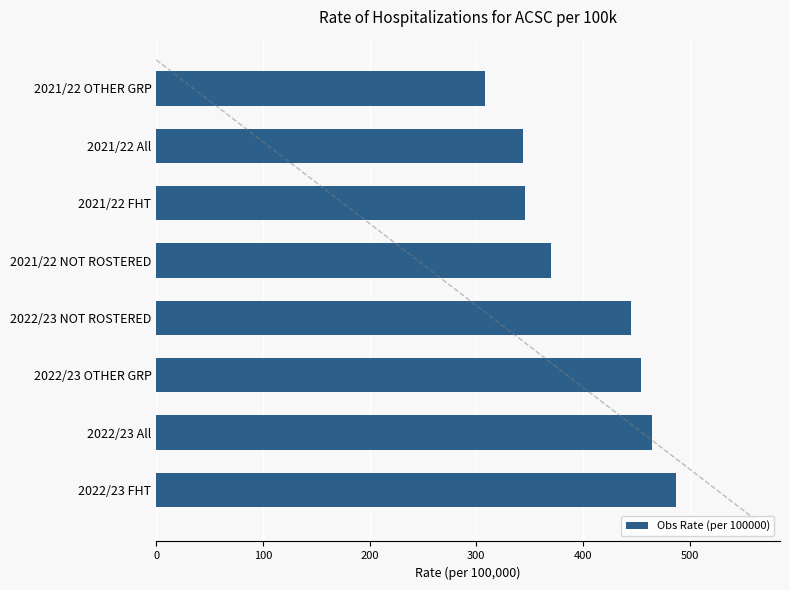

True or false: the data shows 555.2 at 2021/22 NOT ROSTERED.

False